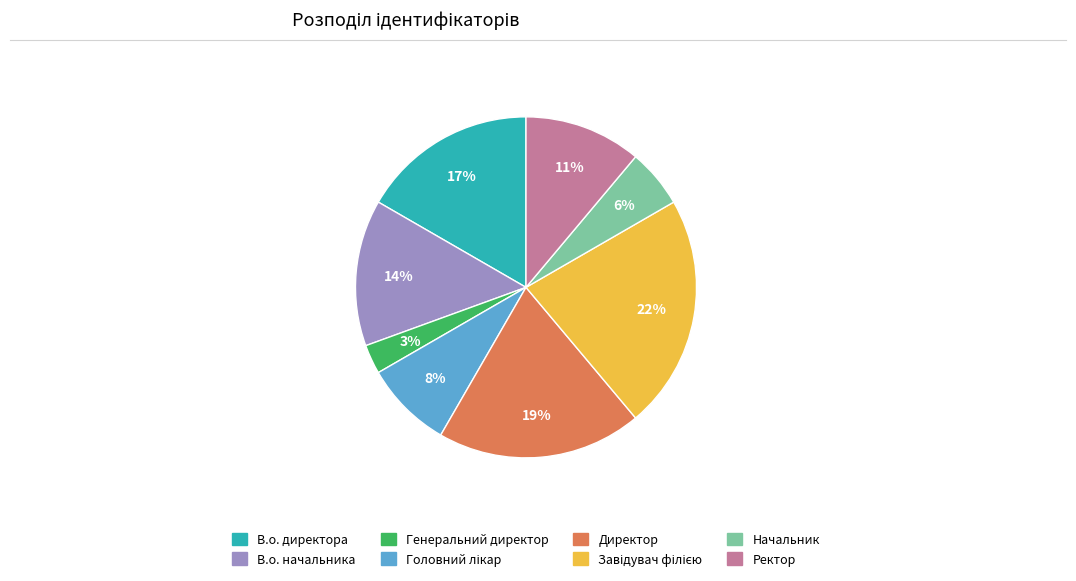

Which slice is the smallest?

Генеральний директор